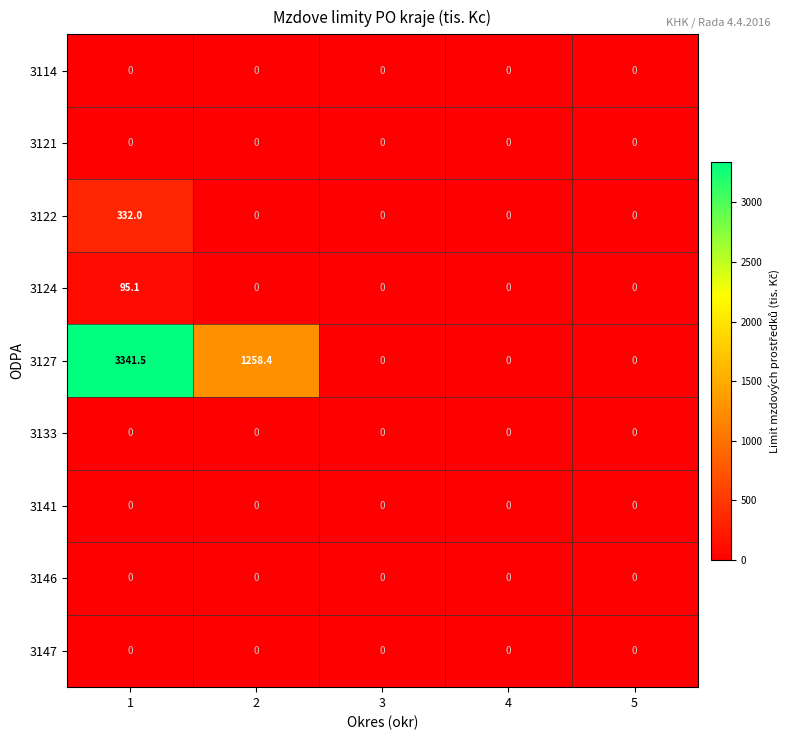

What is the difference between the maximum and minimum values in the 3124 series?

95.1